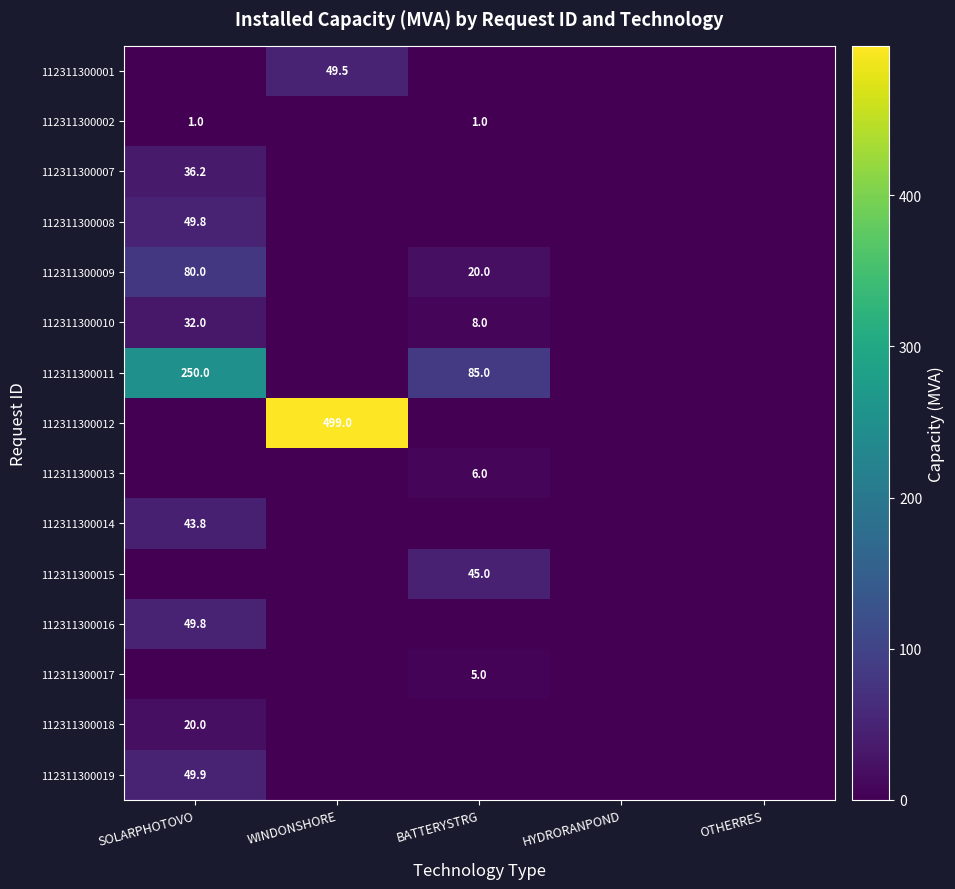

What is the total value across all series at SOLARPHOTOVO?

612.5